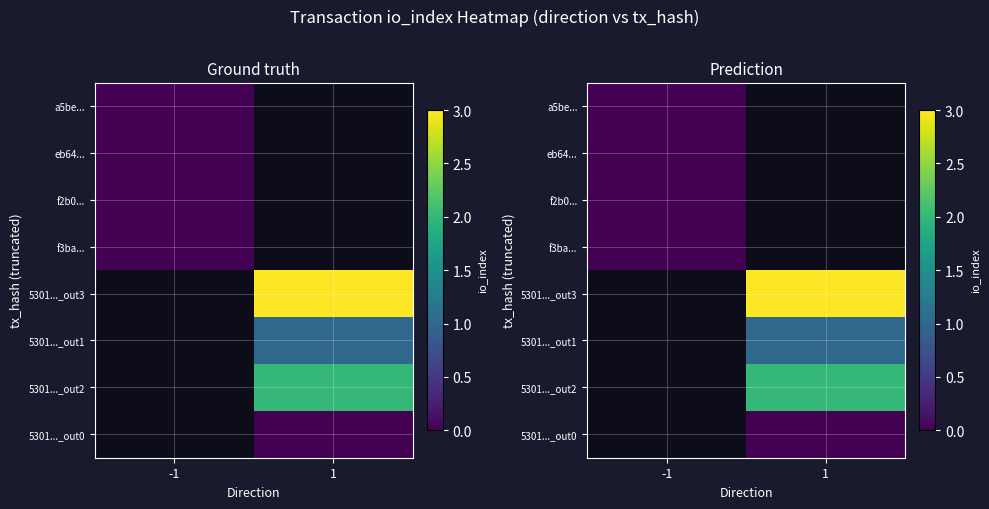

How many categories are shown in the chart?

2